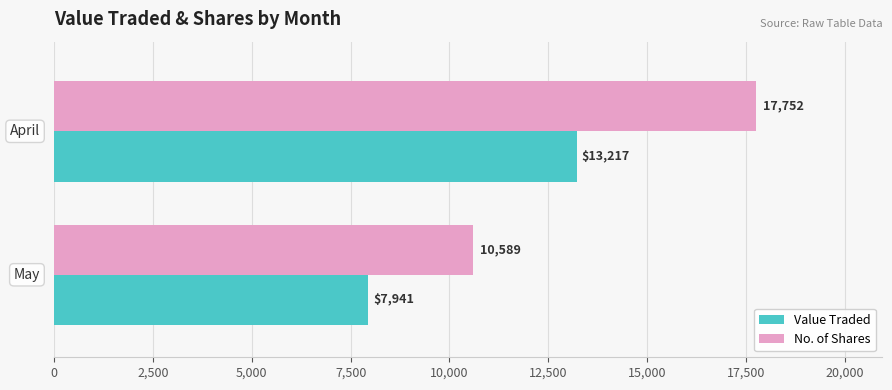

Which series has the largest total across all categories?

No. of Shares